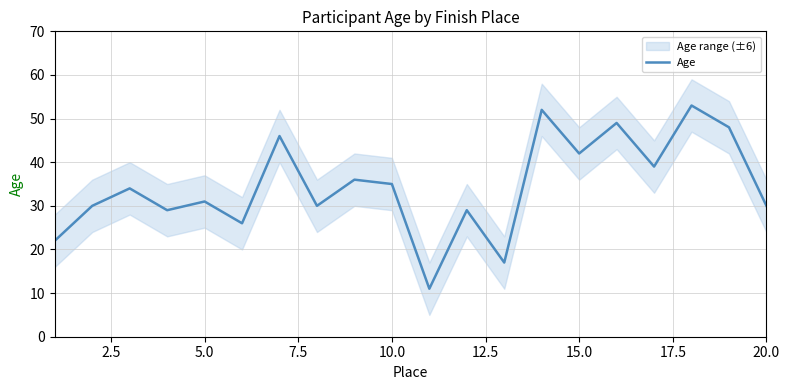

What is the maximum value for Age?

53